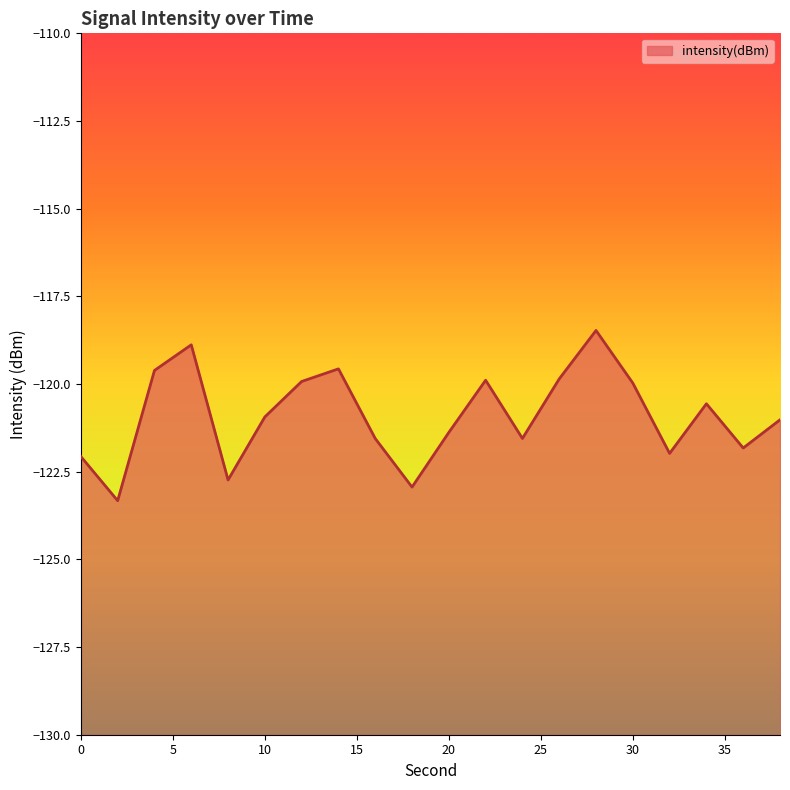

List the labels in order of value, largest first.

28, 6, 14, 4, 26, 22, 12, 30, 34, 10, 38, 20, 24, 16, 36, 32, 0, 8, 18, 2